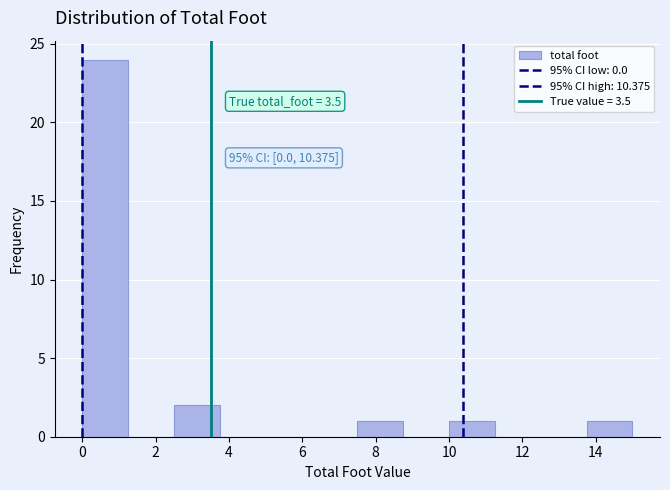

Which range on the x-axis has the tallest bar?

0.00 to 1.25